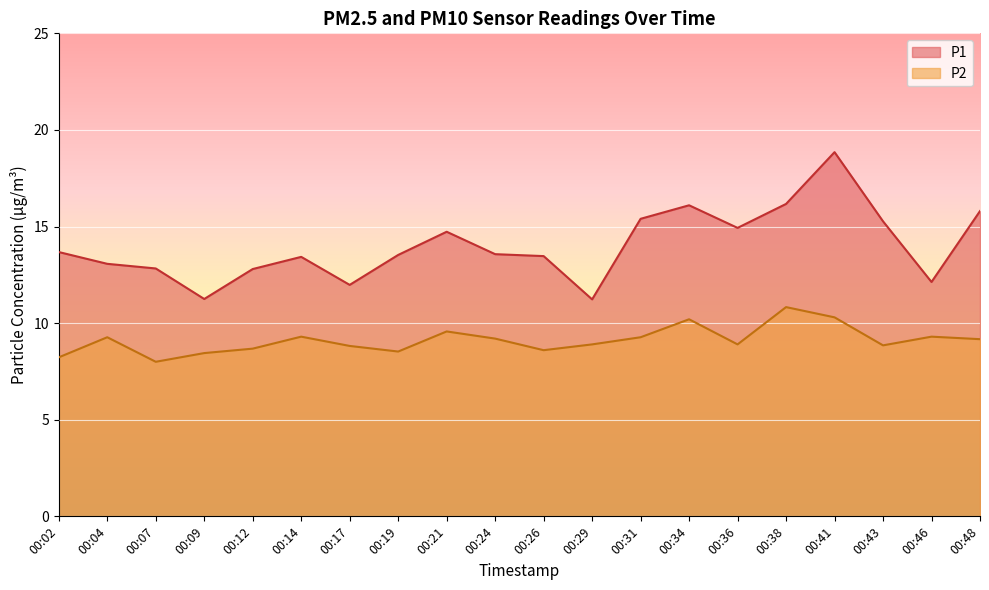

What is the sum of all P1 values?

280.2